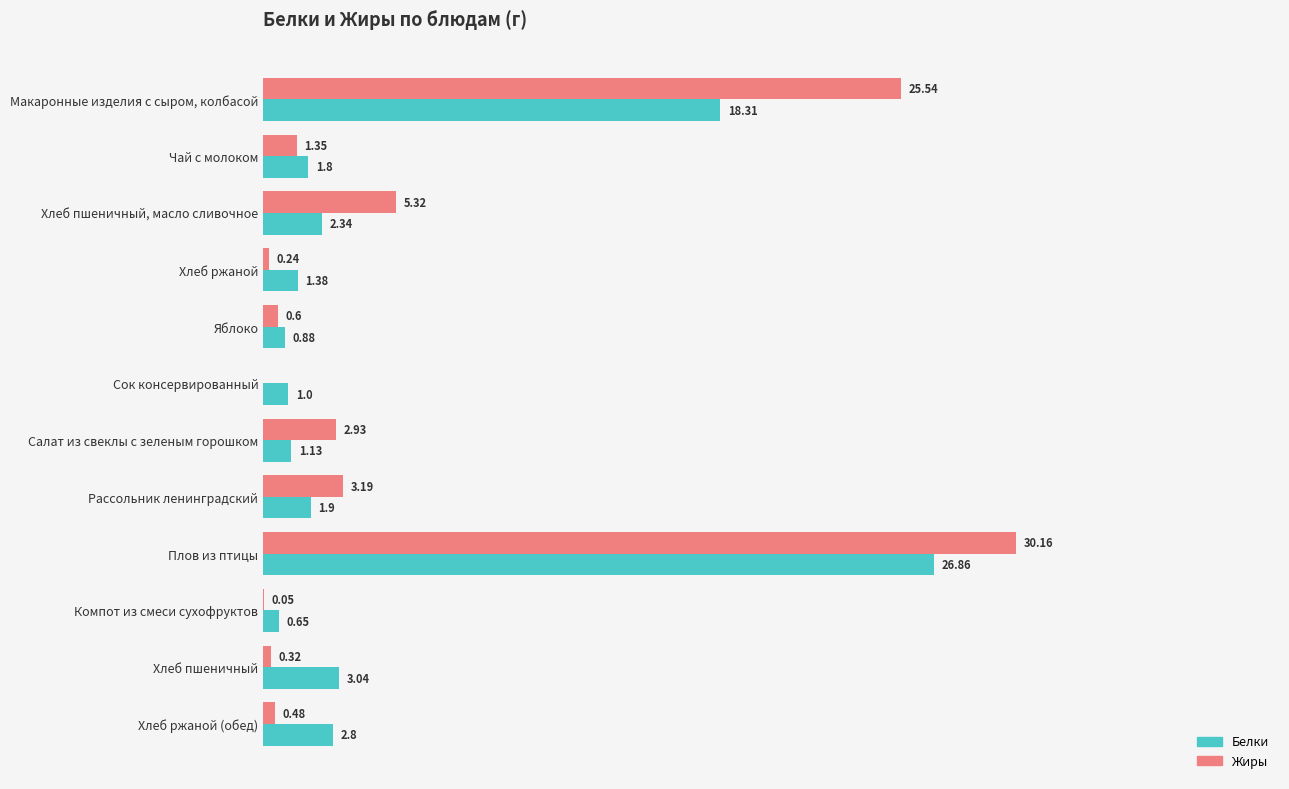

Where is Жиры nearest to the value 15?

Хлеб пшеничный, масло сливочное